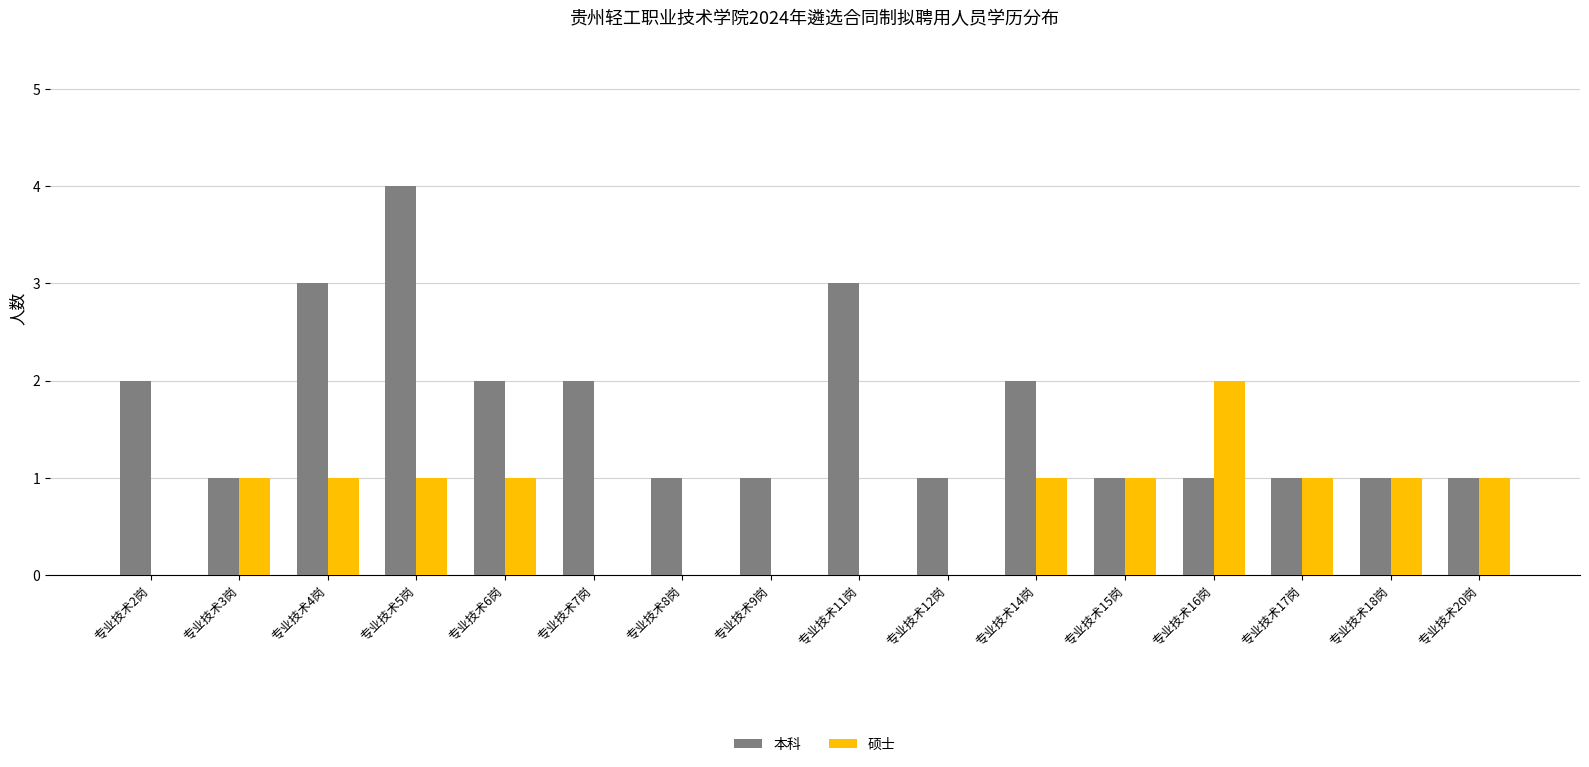

Is the value of 本科 at 专业技术20岗 greater than the value of 硕士 at 专业技术8岗?

Yes